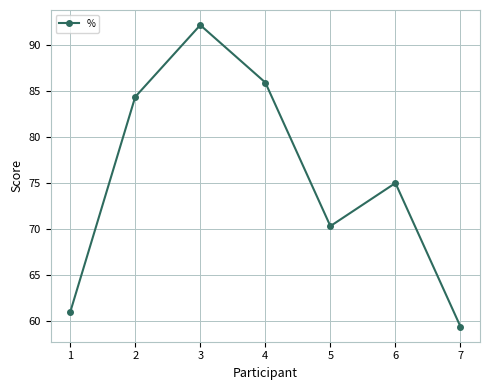

True or false: the data has more than 1 interior local peaks.

True